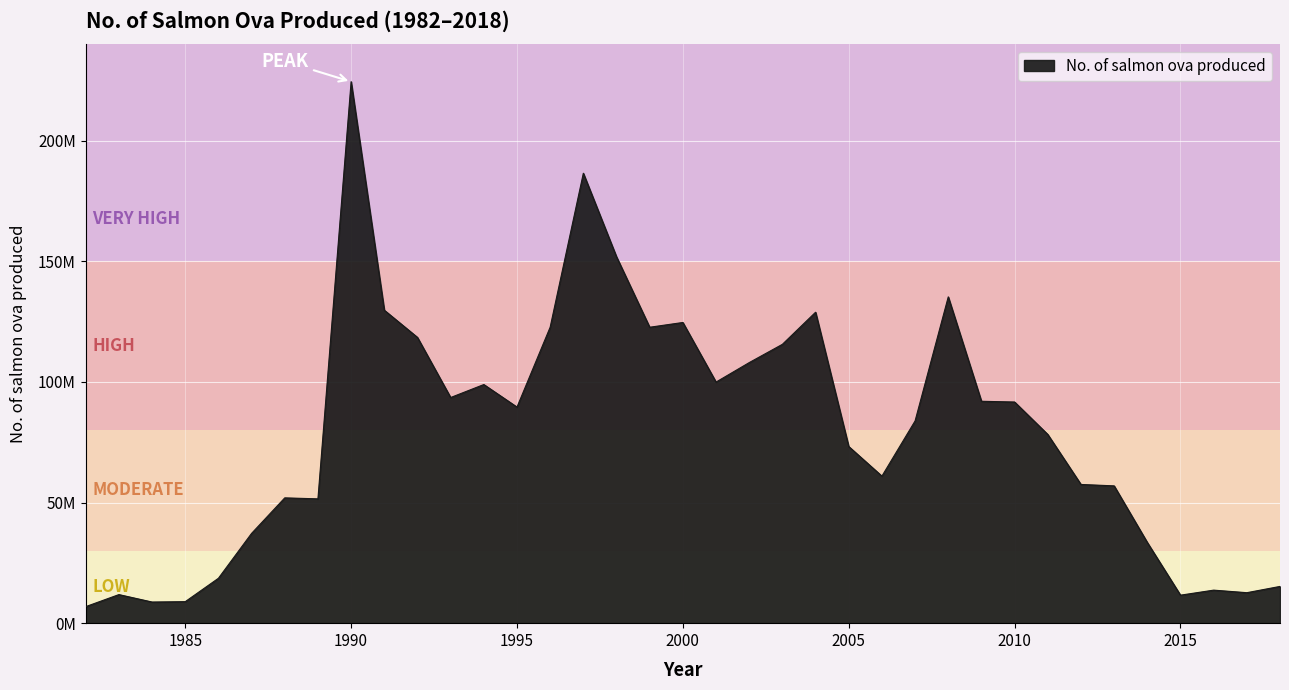

Does the chart display data point markers on the line(s)?

No